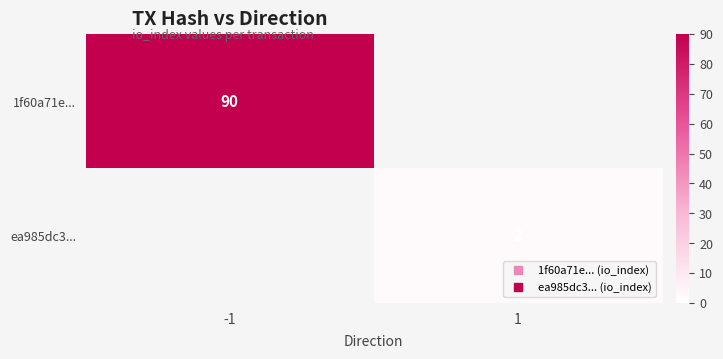

True or false: ea985dc3... has a value of 2.0 at 1.

True